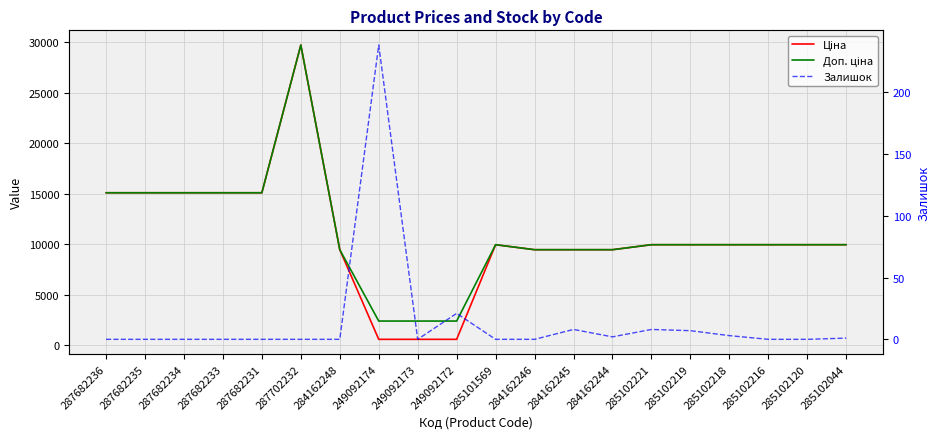

Reading left to right, extract all data points from this chart.

Ціна: 15120.0	15120.0	15120.0	15120.0	15120.0	29747.2	9480.1	603.7	603.7	603.7	9975.0	9480.1	9480.1	9480.1	9975.0	9975.0	9975.0	9975.0	9975.0	9975.0
Доп. ціна: 15120.0	15120.0	15120.0	15120.0	15120.0	29747.2	9480.1	2414.8	2414.8	2414.8	9975.0	9480.1	9480.1	9480.1	9975.0	9975.0	9975.0	9975.0	9975.0	9975.0
Залишок: 0.0	0.0	0.0	0.0	0.0	0.0	0.0	238.0	0.0	21.0	0.0	0.0	8.0	2.0	8.0	7.0	3.0	0.0	0.0	1.0